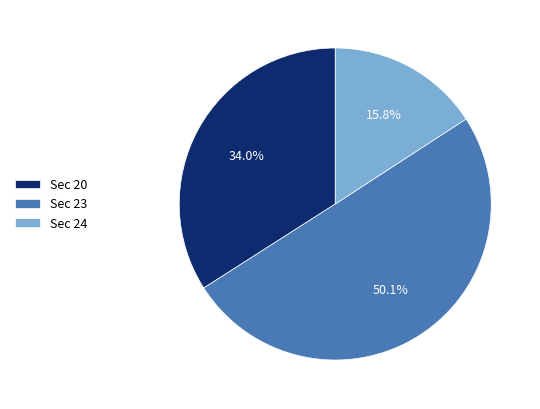

Combined, do Sec 23 and Sec 24 account for over 50%?

Yes